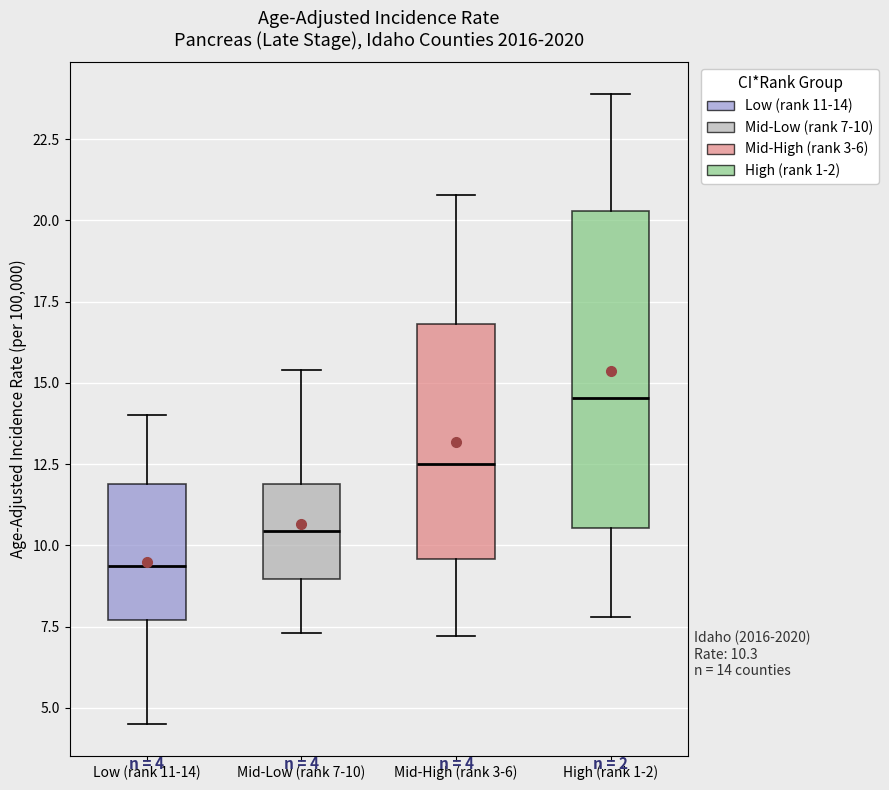

Which box's median line is the highest?

High (rank 1-2)